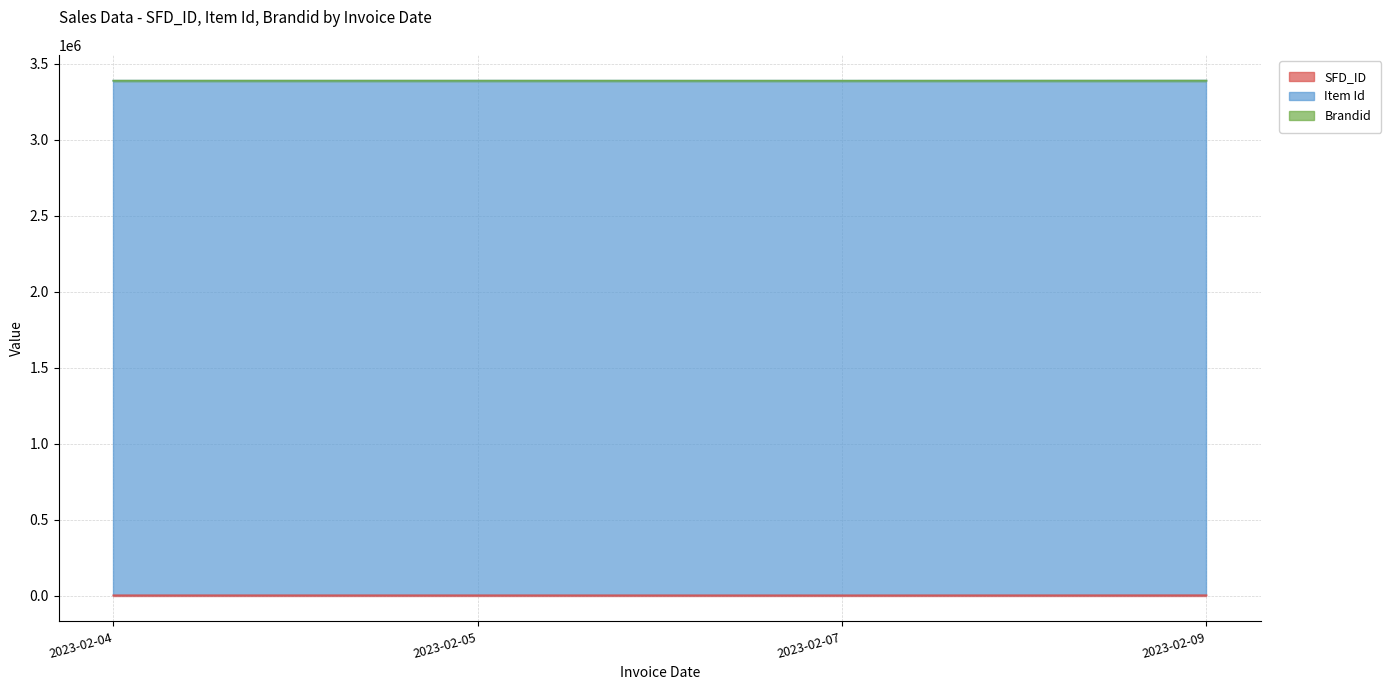

Which series has the largest range (max minus min)?

SFD_ID